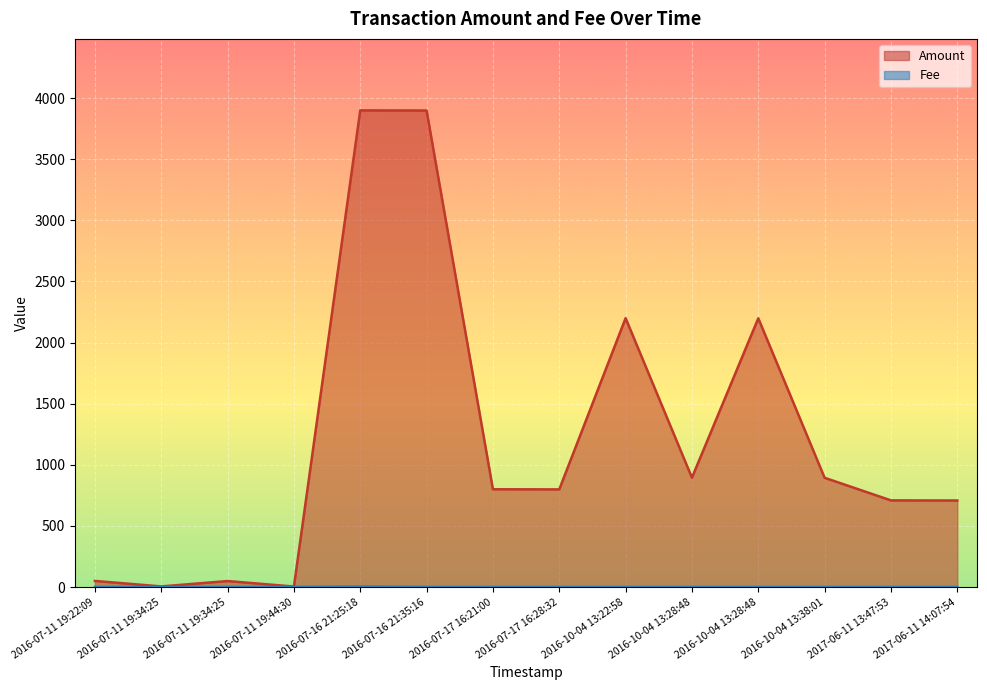

What is the sum of the Fee values at 2016-07-11 19:34:25 and 2016-07-17 16:21:00?

2